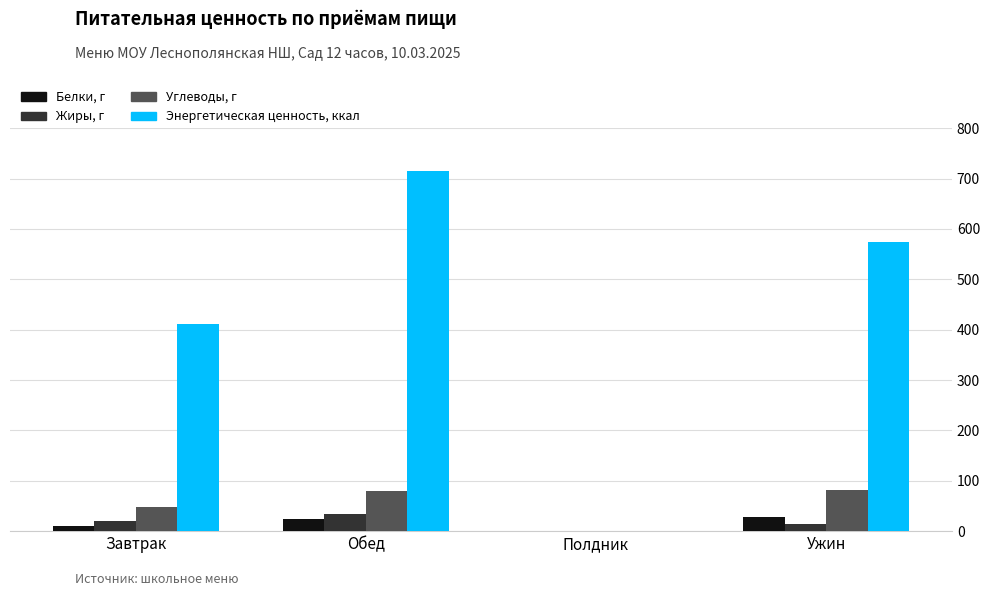

Count the number of data series in this chart.

4